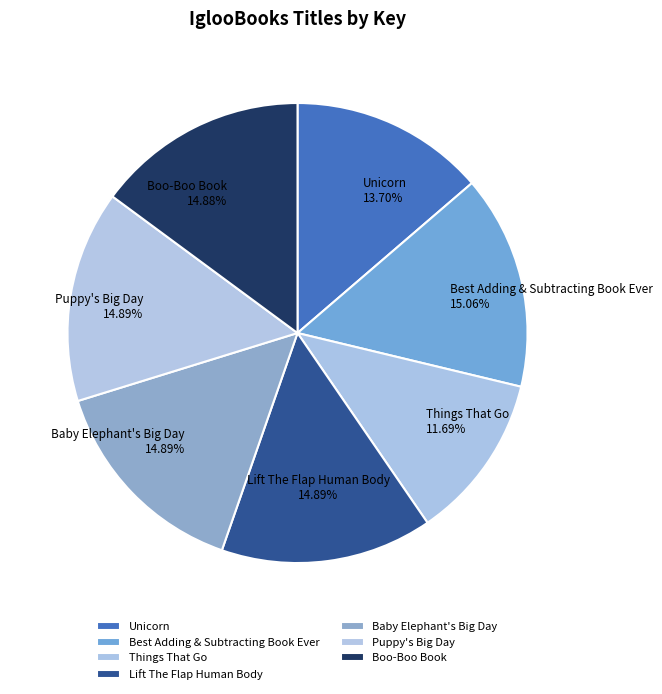

Which has a higher value, Unicorn or Baby Elephant's Big Day?

Baby Elephant's Big Day